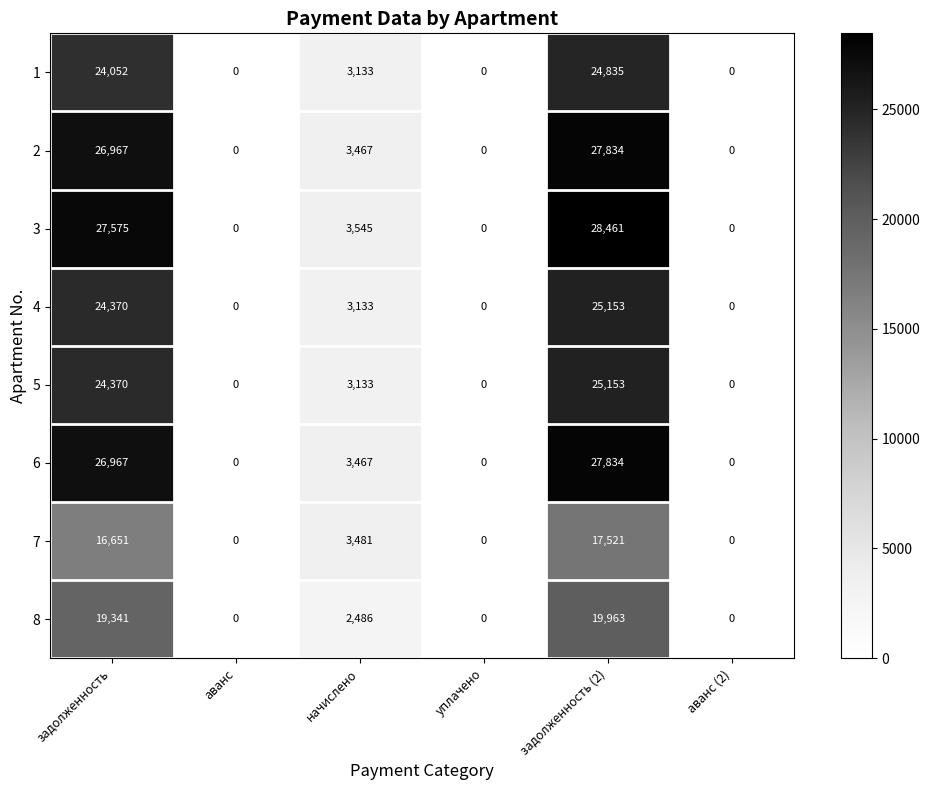

Which series has the largest total across all categories?

3